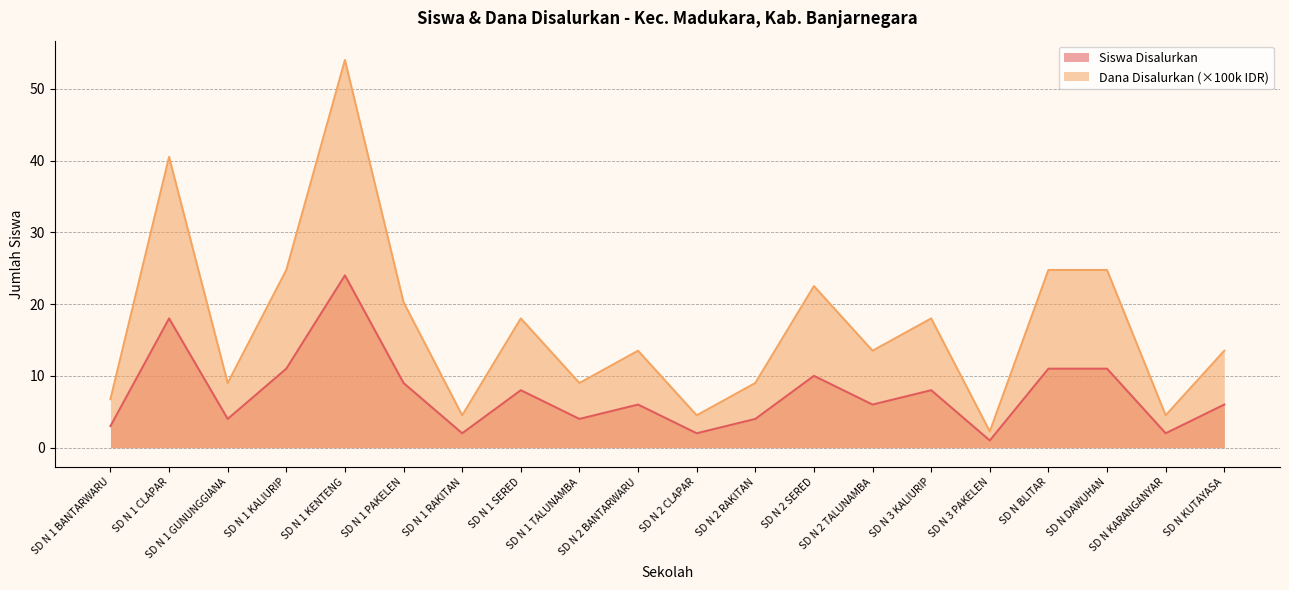

Is it true that Dana Disalurkan (100k) equals 24.8 at SD N 1 KALIURIP?

True